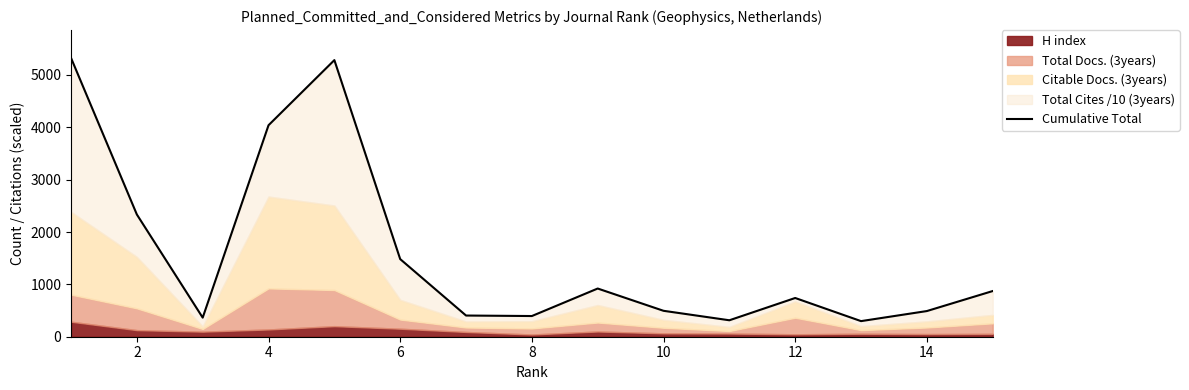

What is the sum of the values at 8 and 12?

5582.3